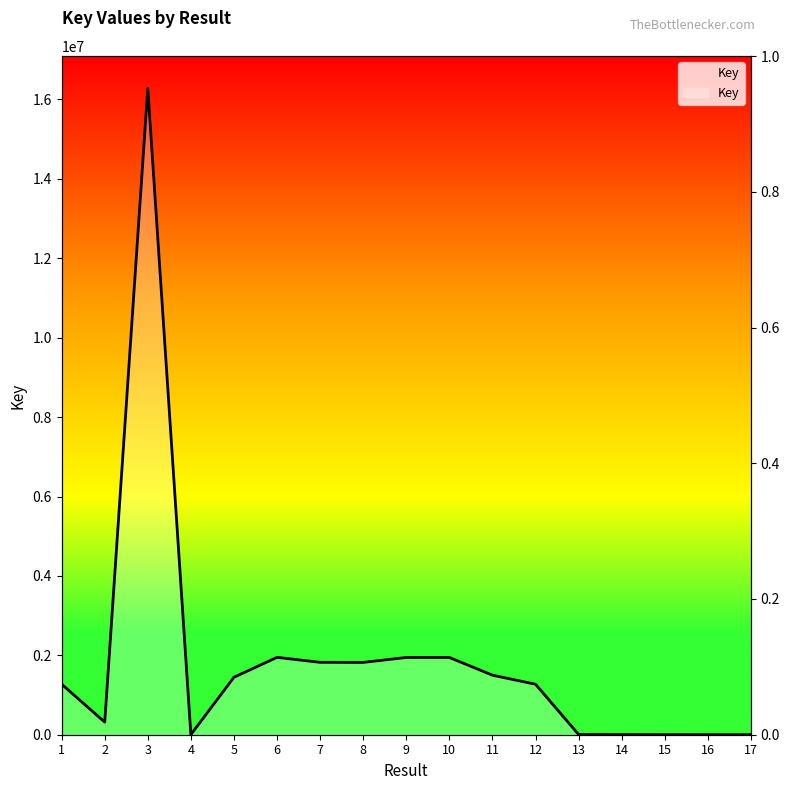

Where is the first local maximum?

3